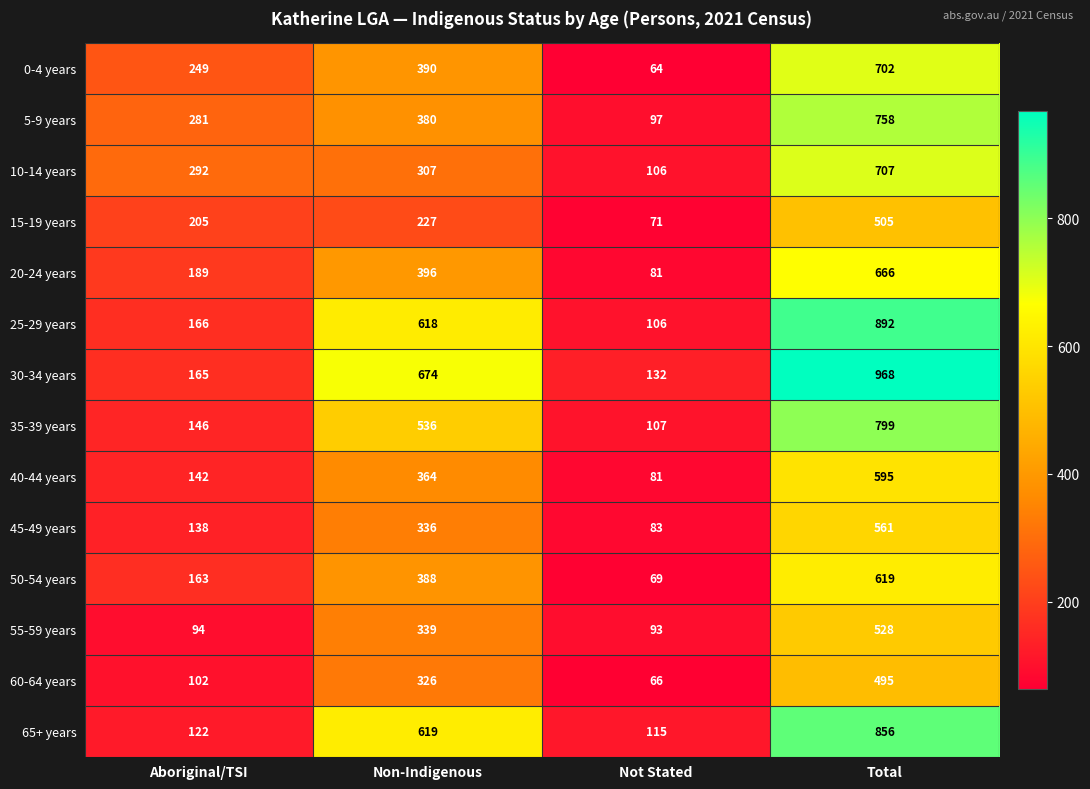

At which category is the sum across all series the highest?

Total